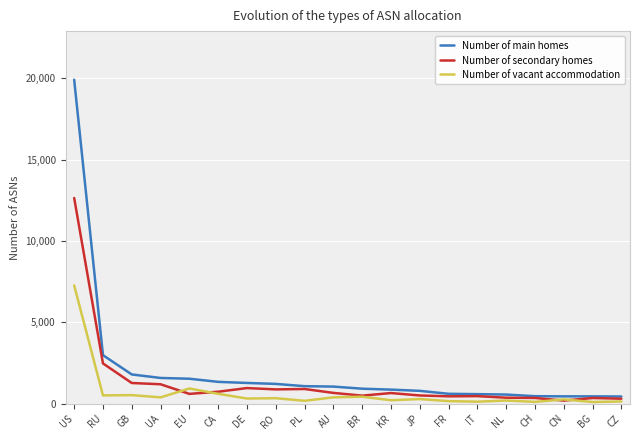

At which category does Number of secondary homes reach its first local valley?

EU